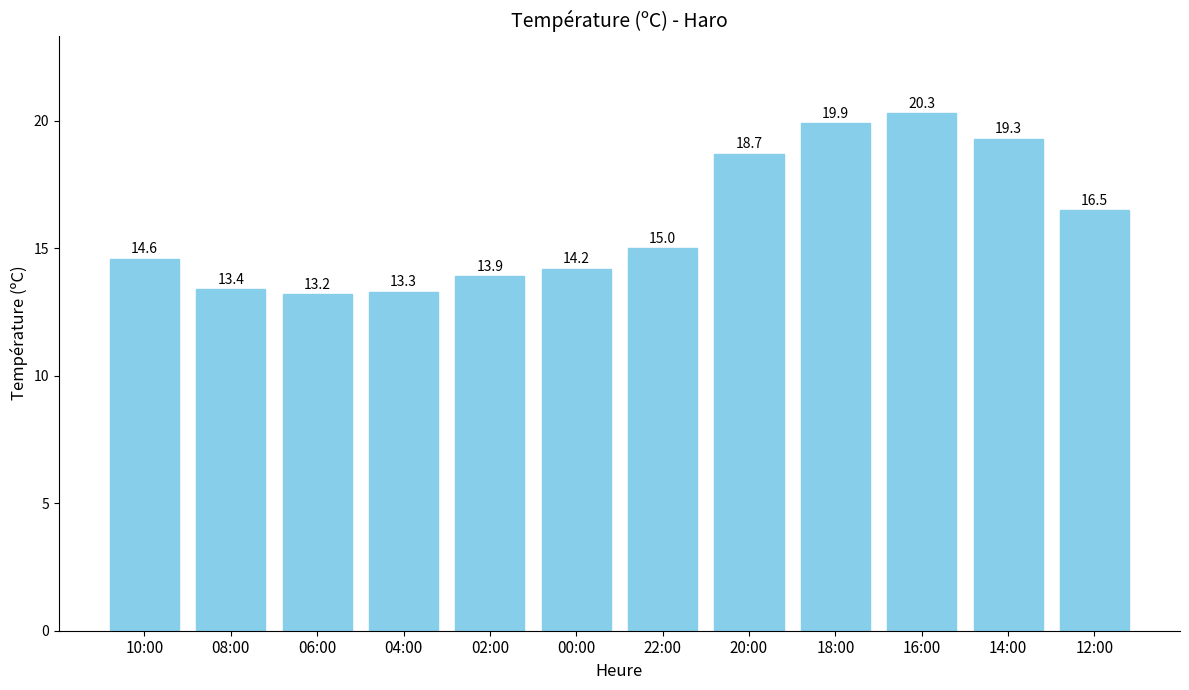

What is the approximate value at 18:00?

19.9